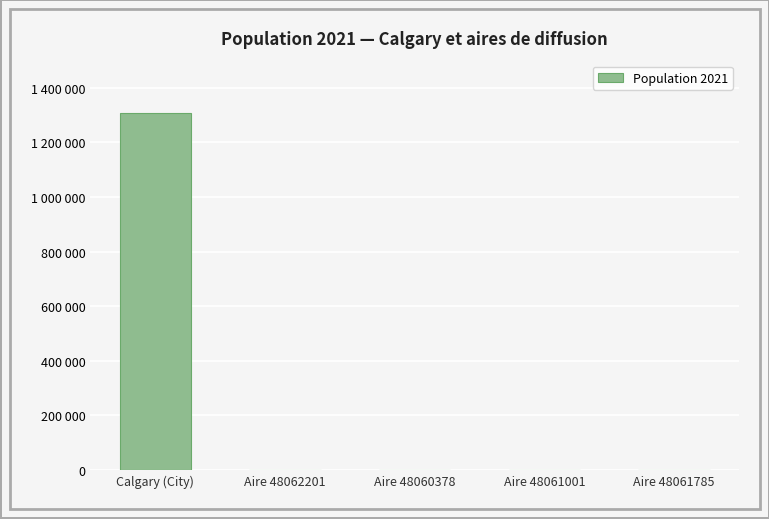

Reading left to right, extract all data points from this chart.

Calgary (City)=1306784	Aire 48062201=998	Aire 48060378=593	Aire 48061001=309	Aire 48061785=352